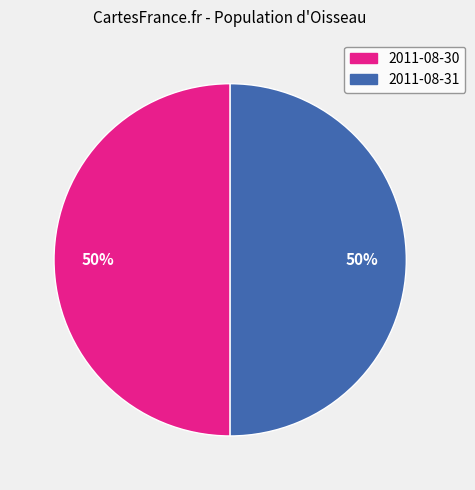

Is the sum of 2011-08-31 and 2011-08-30 greater than half?

Yes